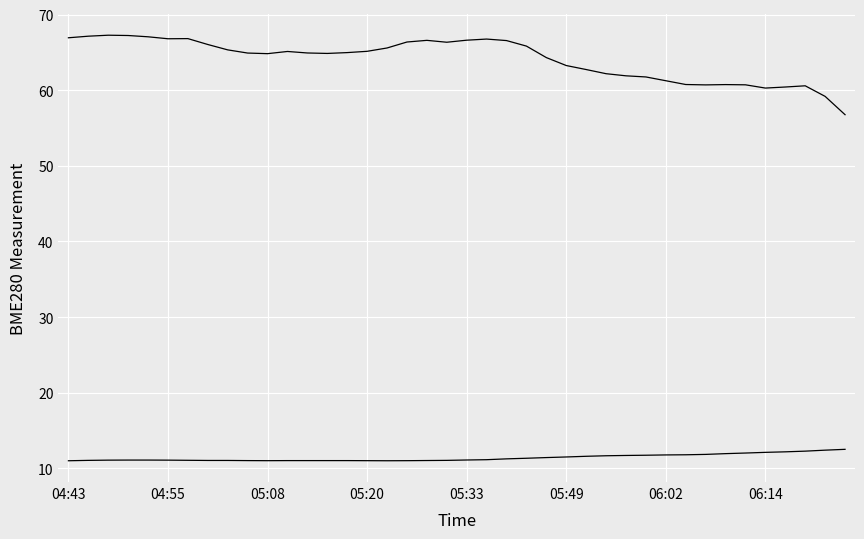

What is the minimum value shown in the chart?

11.0